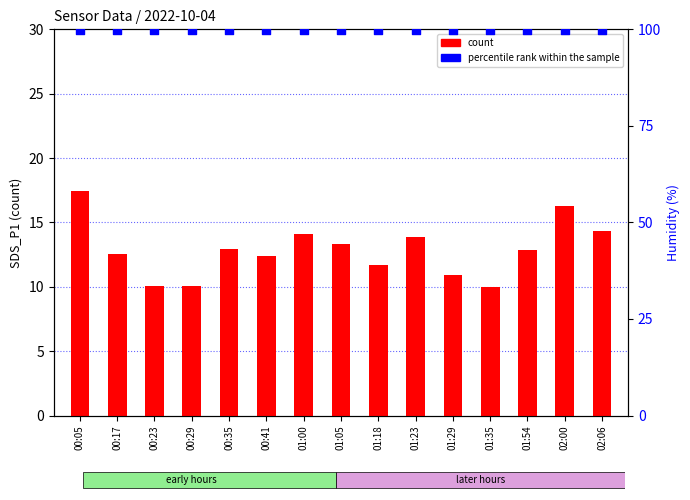

What are all the series names shown in the legend?

count, percentile rank within the sample